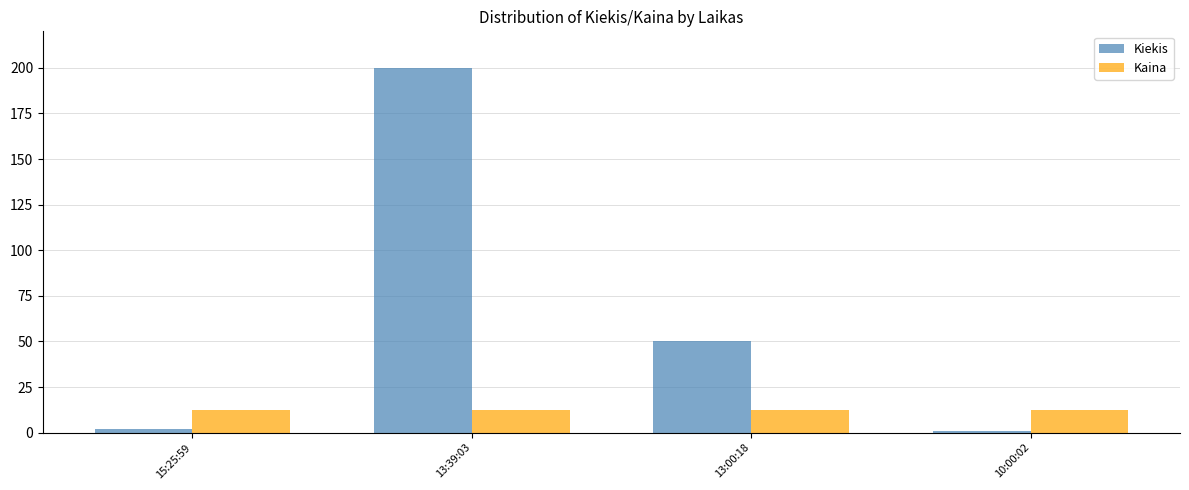

List the series in order of their peak value, lowest first.

Kaina, Kiekis